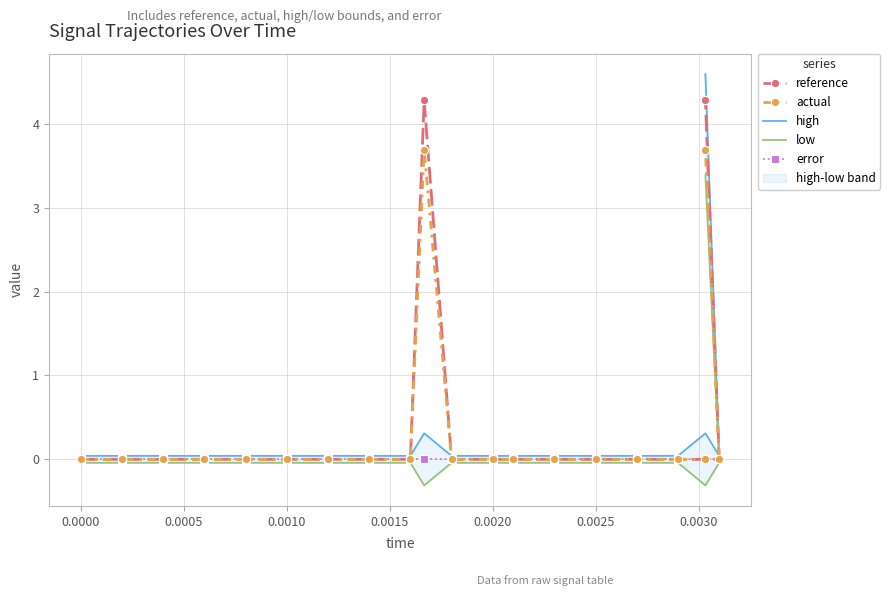

True or false: low and reference cross at least once.

False